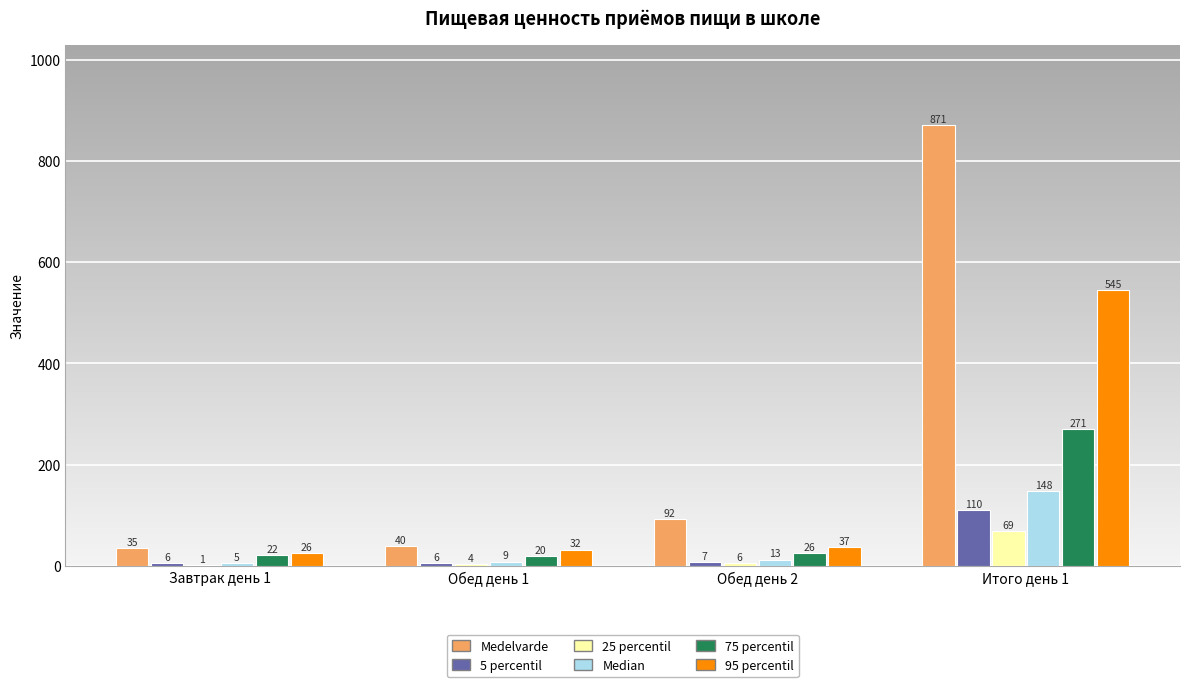

At which category is the sum across all series the highest?

Итого день 1